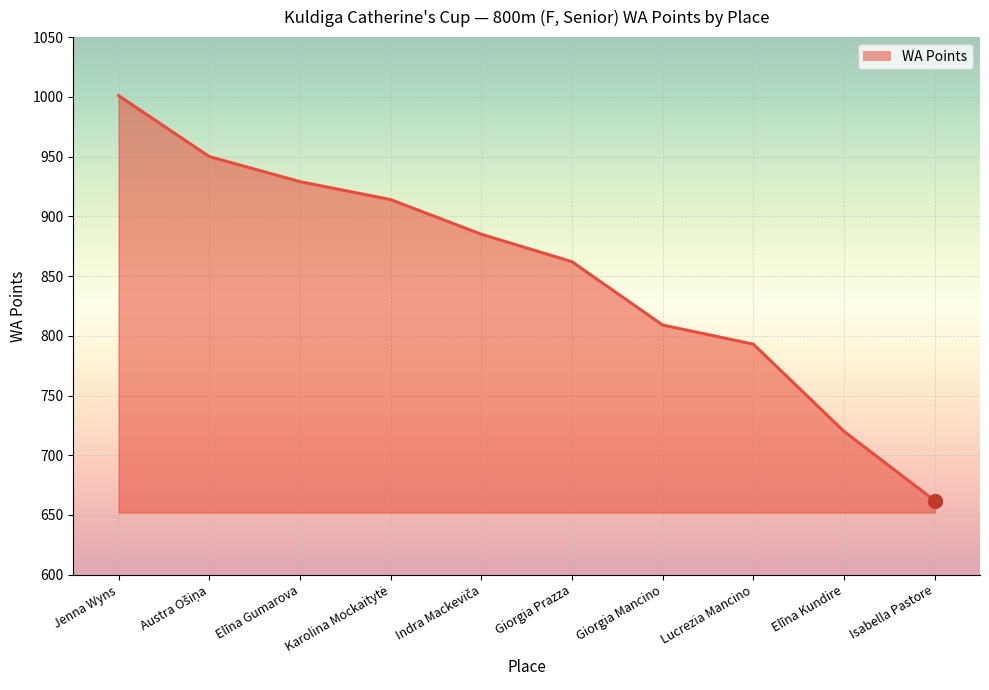

How many lines are shown in the chart?

1